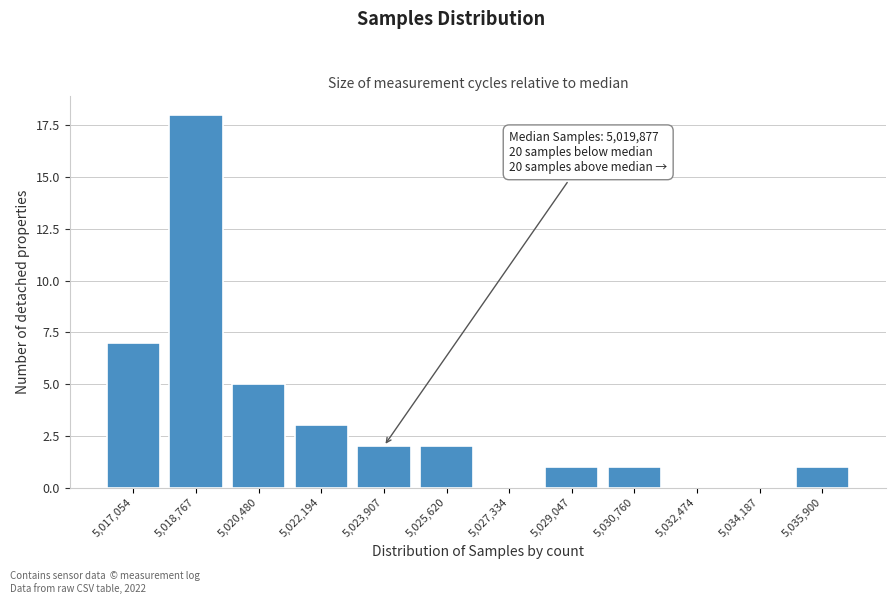

Reading right to left, extract all data points from this chart.

5,035,900=1	5,034,187=0	5,032,474=0	5,030,760=1	5,029,047=1	5,027,334=0	5,025,620=2	5,023,907=2	5,022,194=3	5,020,480=5	5,018,767=18	5,017,054=7